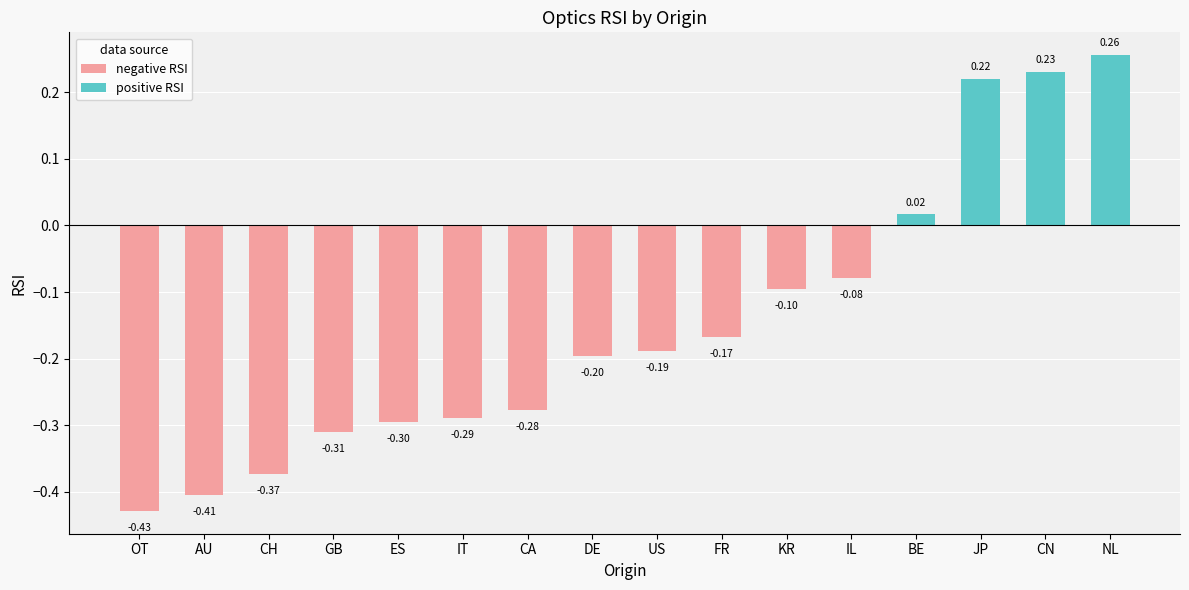

At which category does the chart reach its minimum across all series?

OT